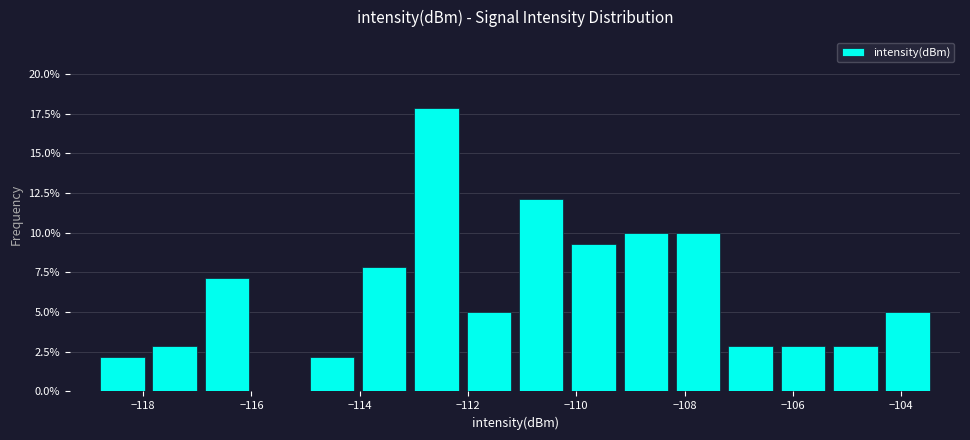

Reading left to right, list every bar in this chart as the range it spans on the x-axis followed by its height. Neither the bar edges nor the heights are printed on the chart, so give them approximately, as read against the axes.

-118.8 to -118.0: 2.0
-118.0 to -117.0: 3.0
-117.0 to -116.0: 7.0
-116.0 to -115.0: 0
-115.0 to -114.0: 2.0
-114.0 to -113.0: 8.0
-113.0 to -112.0: 18.0
-112.0 to -111.2: 5.0
-111.2 to -110.2: 12.0
-110.2 to -109.2: 9.5
-109.2 to -108.2: 10.0
-108.2 to -107.2: 10.0
-107.2 to -106.2: 3.0
-106.2 to -105.4: 3.0
-105.4 to -104.4: 3.0
-104.4 to -103.4: 5.0